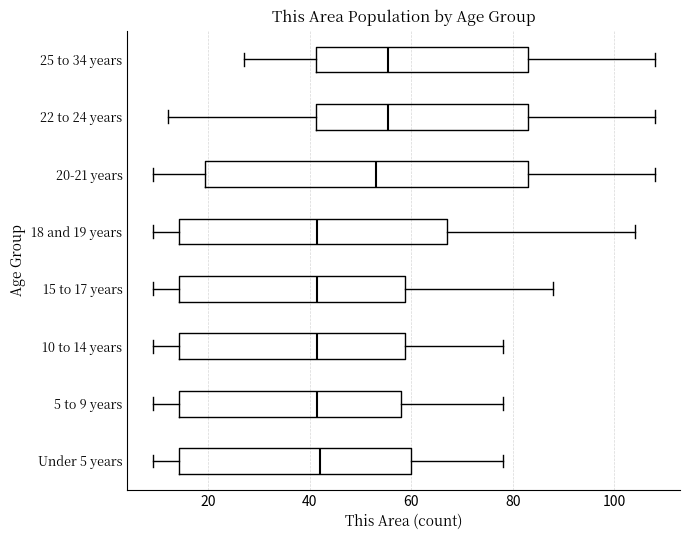

Reading bottom to top, read every box against the x-axis: the position of its median line, the range the box covers, and the ends of its whiskers. The values are not printed on the chart, so give them approximately, as read against the axis.

Under 5 years: median 42, box 14 to 60, whiskers 10 to 78
5 to 9 years: median 42, box 14 to 58, whiskers 10 to 78
10 to 14 years: median 42, box 14 to 58, whiskers 10 to 78
15 to 17 years: median 42, box 14 to 58, whiskers 10 to 88
18 and 19 years: median 42, box 14 to 68, whiskers 10 to 104
20-21 years: median 54, box 20 to 84, whiskers 10 to 108
22 to 24 years: median 56, box 42 to 84, whiskers 12 to 108
25 to 34 years: median 56, box 42 to 84, whiskers 28 to 108